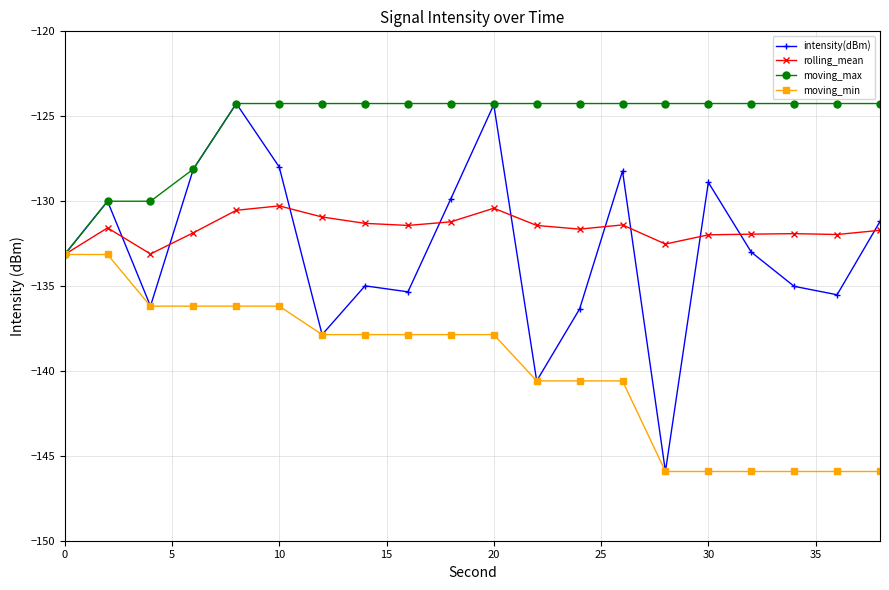

Which series has the largest total across all categories?

moving_max